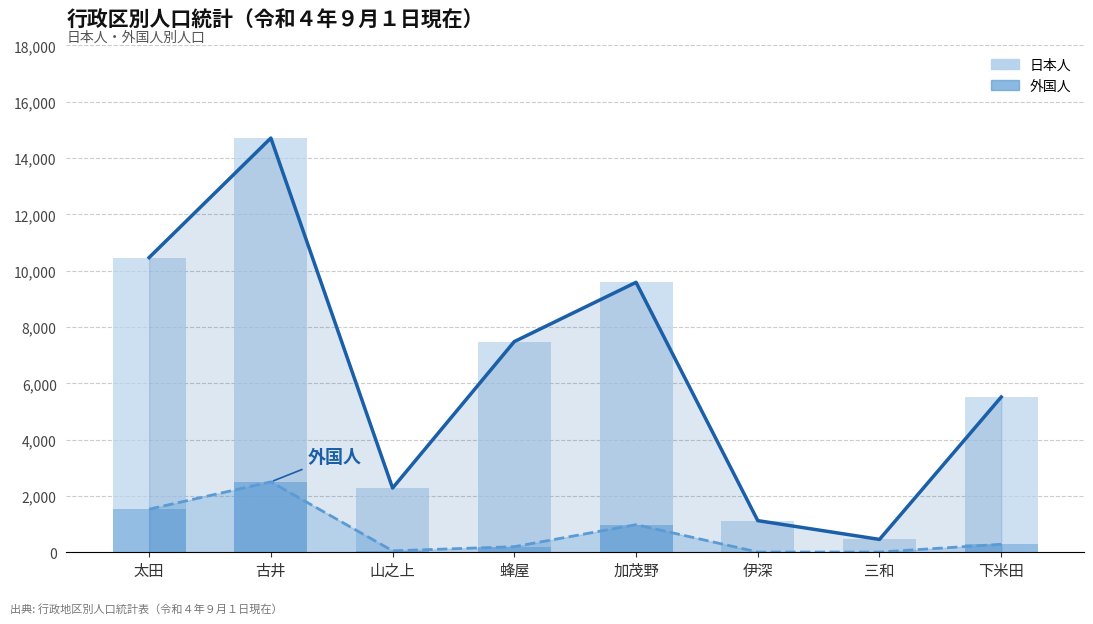

What is the sum of the 日本人（推移） values at 三和 and 加茂野?

10044